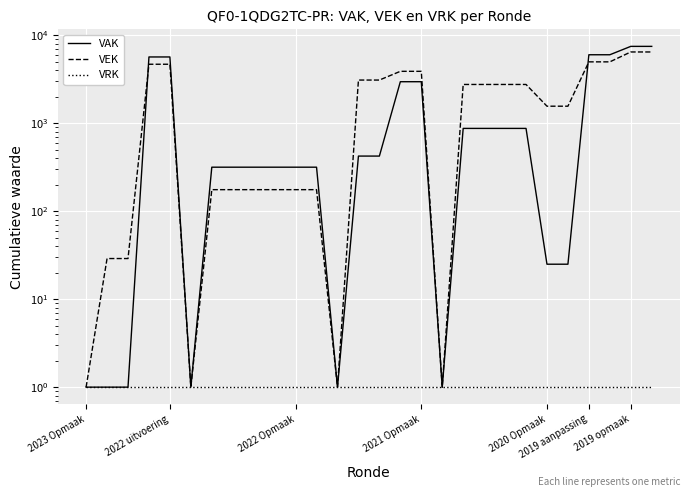

Rank the series at 2019 opmaak from highest to lowest value.

VAK, VEK, VRK